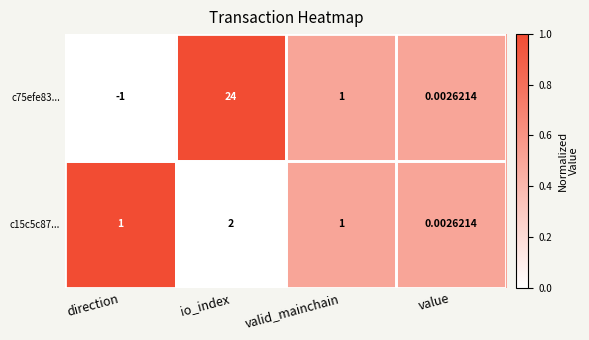

At which label is c75efe83... closest to 11?

valid_mainchain